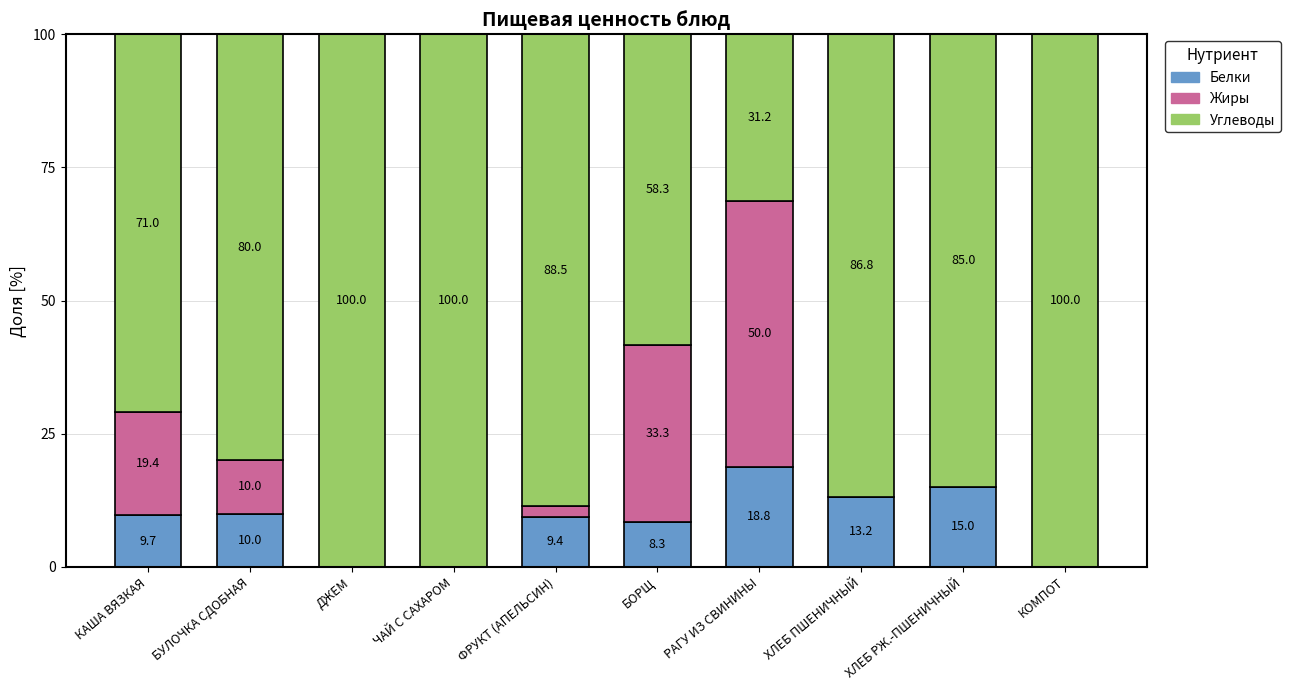

Which category has the highest value in the Белки series?

РАГУ ИЗ СВИНИНЫ